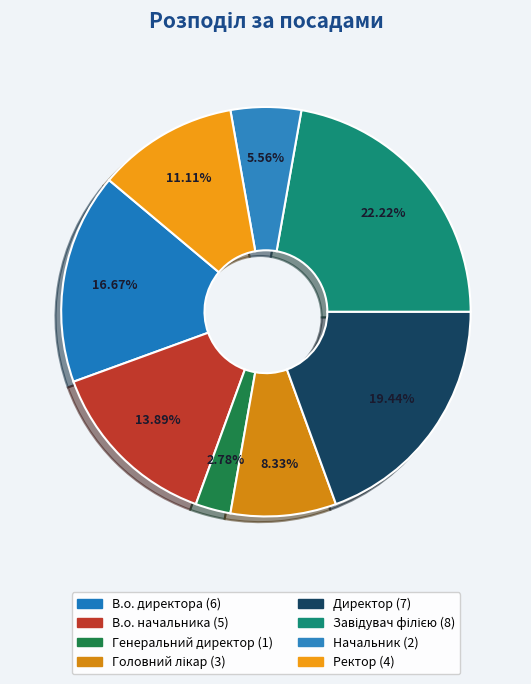

Between Завідувач філією and Головний лікар, which is larger?

Завідувач філією